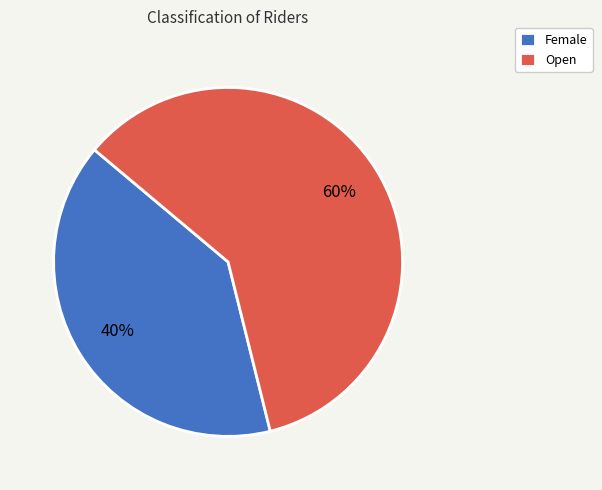

Combined, do Female and Open account for over 50%?

Yes